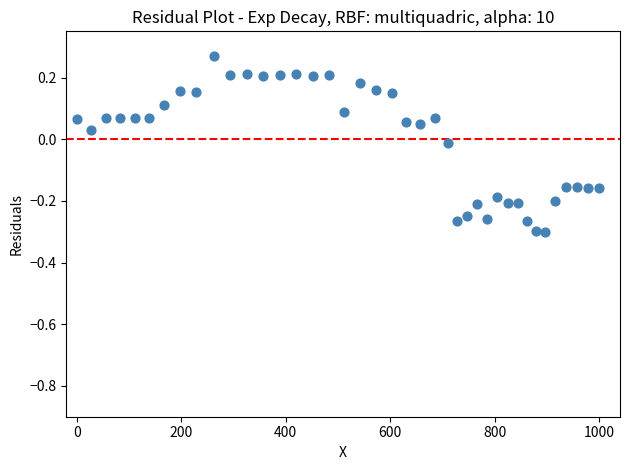

What is the range of X values (max minus min)?

1000.0